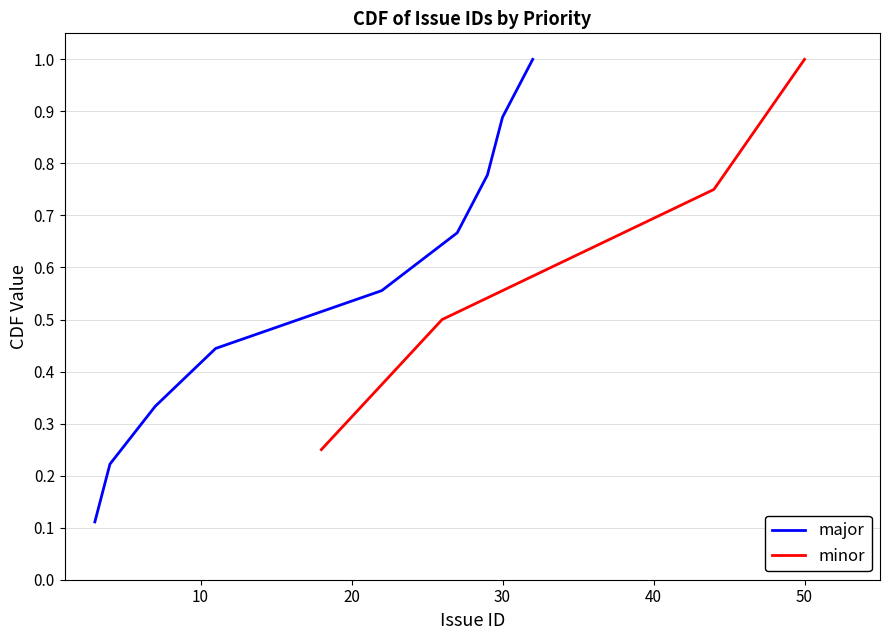

True or false: minor has more than 0 points higher than both neighbors.

False